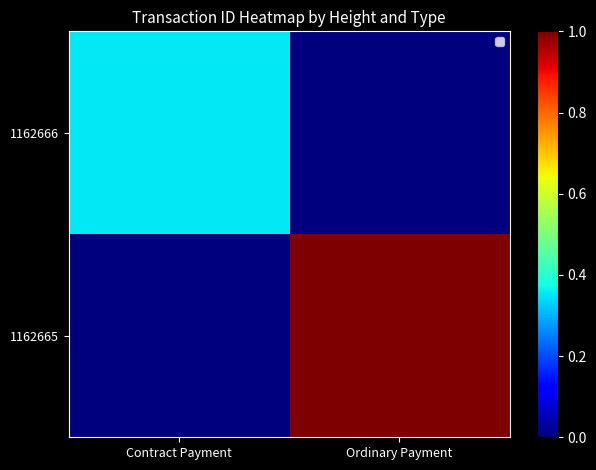

Reading left to right, transcribe all the data shown in this chart.

1162666: Contract Payment=0.4	Ordinary Payment=0.0
1162665: Contract Payment=0.0	Ordinary Payment=1.0